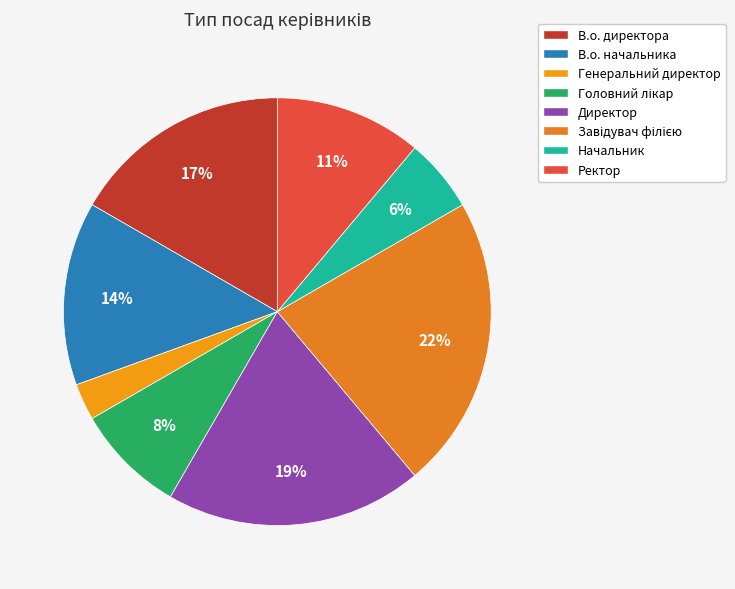

To the nearest percent, what is the difference between the largest and smallest slice percentages?

19%